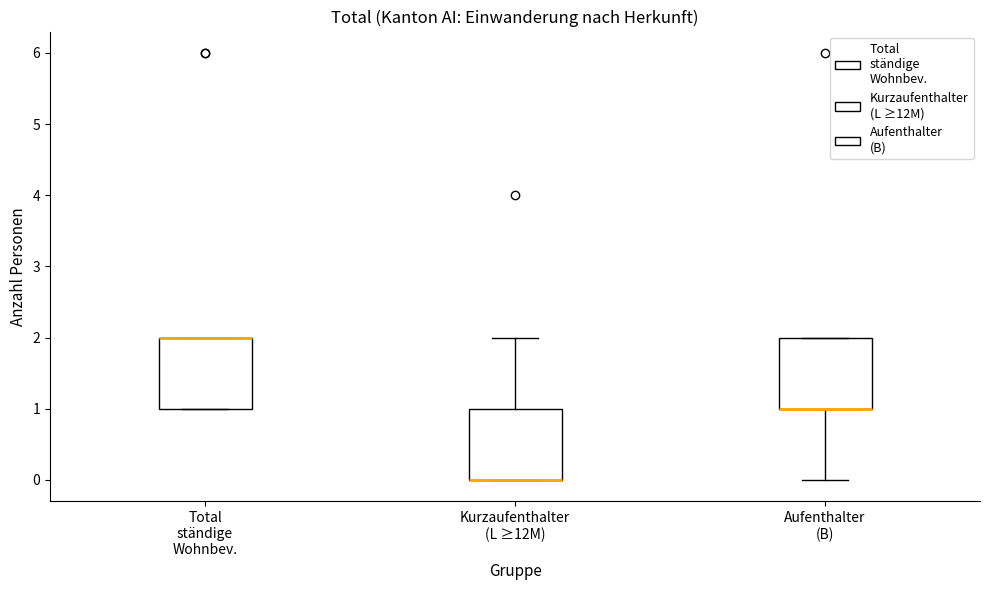

Reading left to right, read every box against the y-axis: the position of its median line, the range the box covers, and the ends of its whiskers. The values are not printed on the chart, so give them approximately, as read against the axis.

Total ständige Wohnbev.: median 2 (drawn on the box's upper edge), box 1 to 2, whiskers 1 to 2
Kurzaufenthalter (L ≥12M): median 0 (drawn on the box's lower edge), box 0 to 1, whiskers 0 to 2
Aufenthalter (B): median 1 (drawn on the box's lower edge), box 1 to 2, whiskers 0 to 2